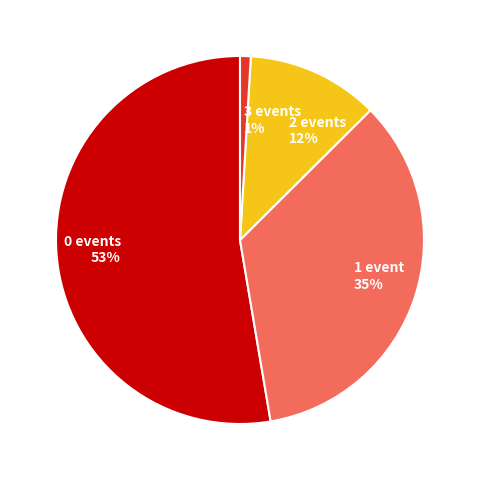

Is it true that 2 events 12% is 12% of the pie?

True